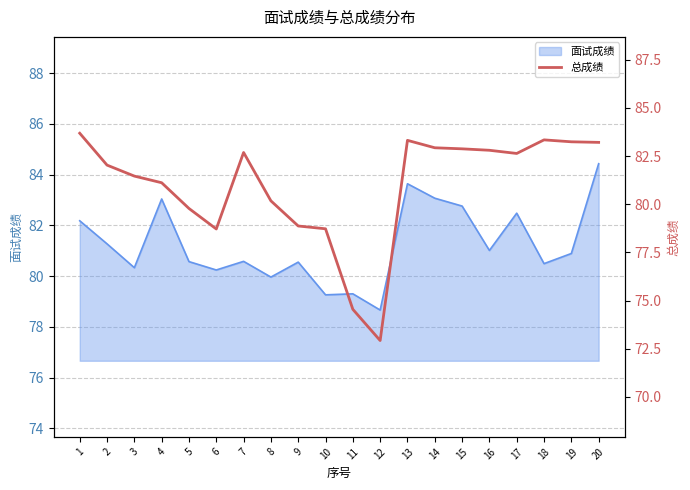

How many interior local peaks (higher than both neighbors) does the data have?

3